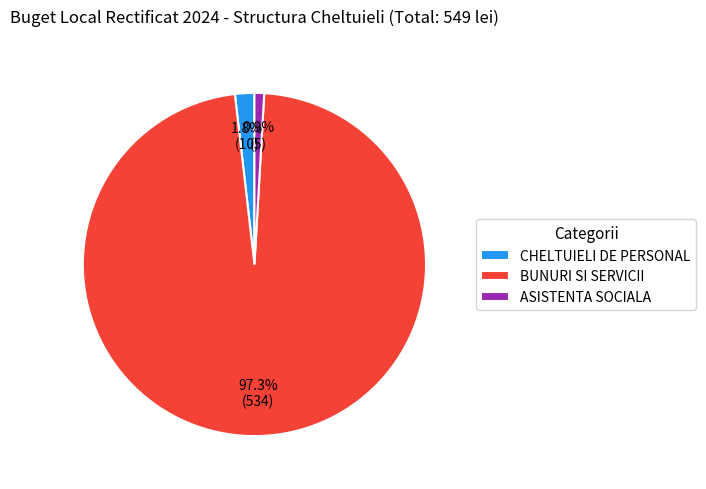

What is the majority slice?

BUNURI SI SERVICII